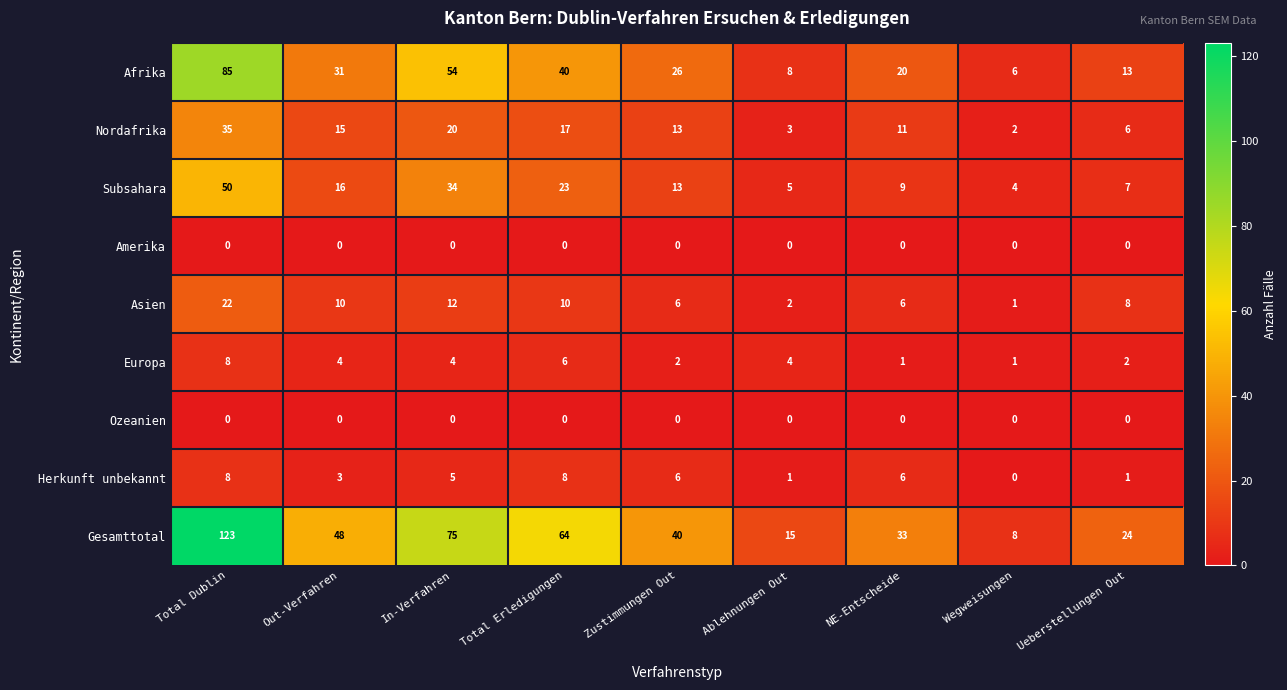

What is the approximate value of Herkunft unbekannt at Total Erledigungen?

8